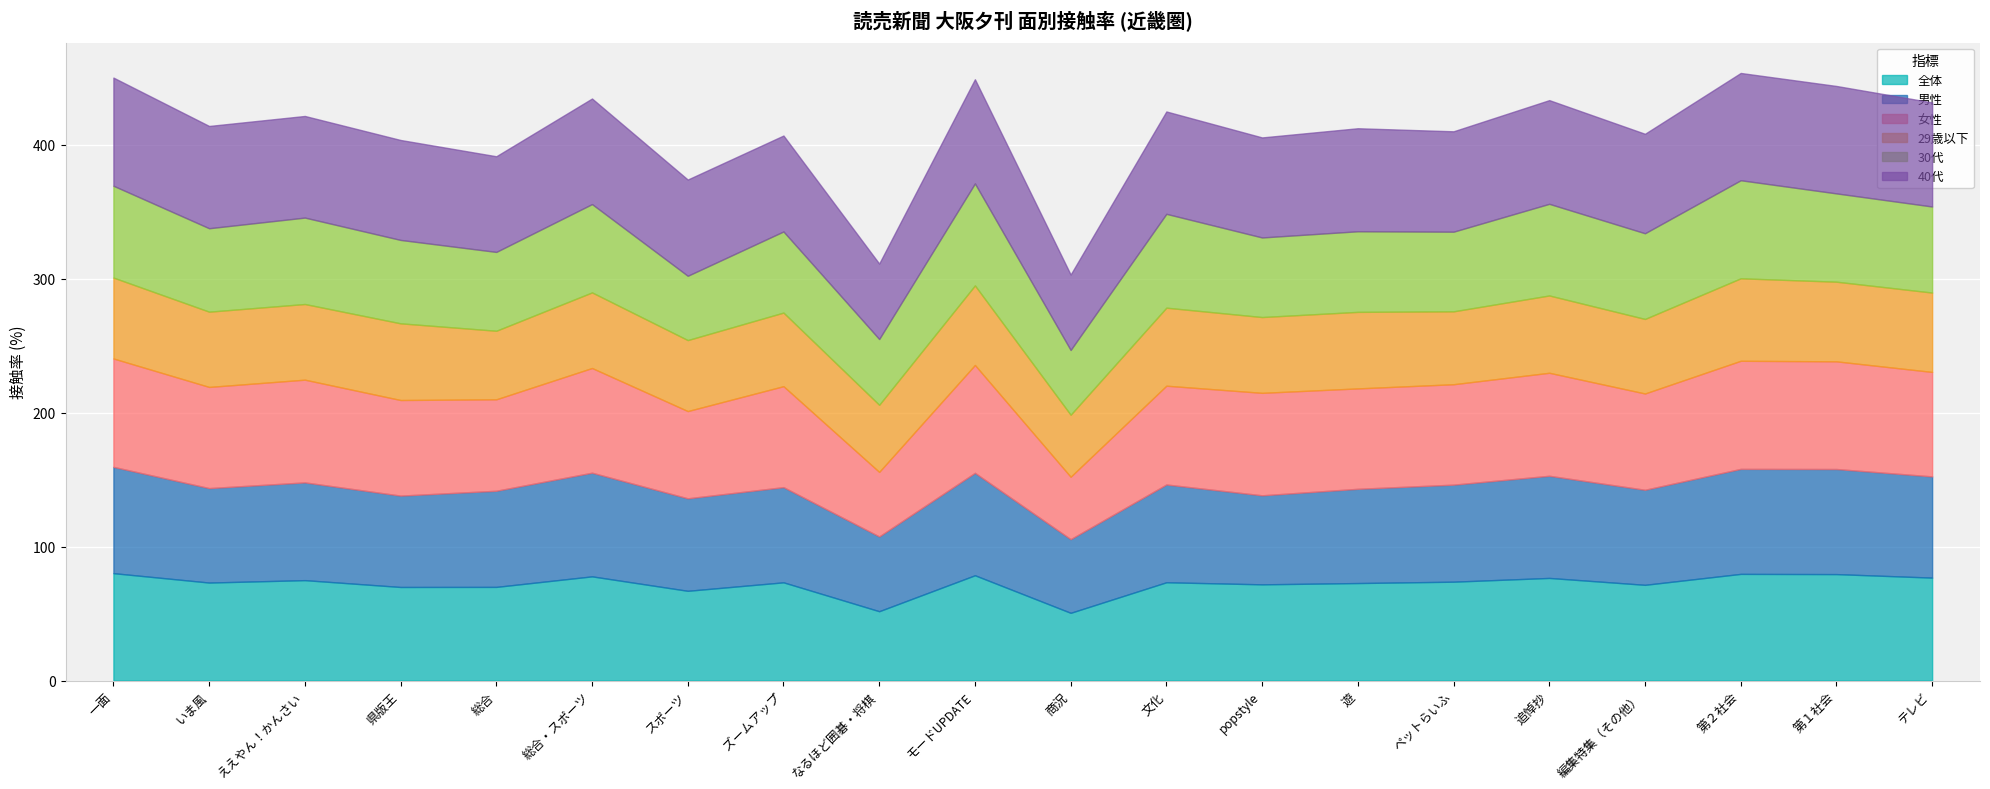

Which category has the highest value across all series?

一面